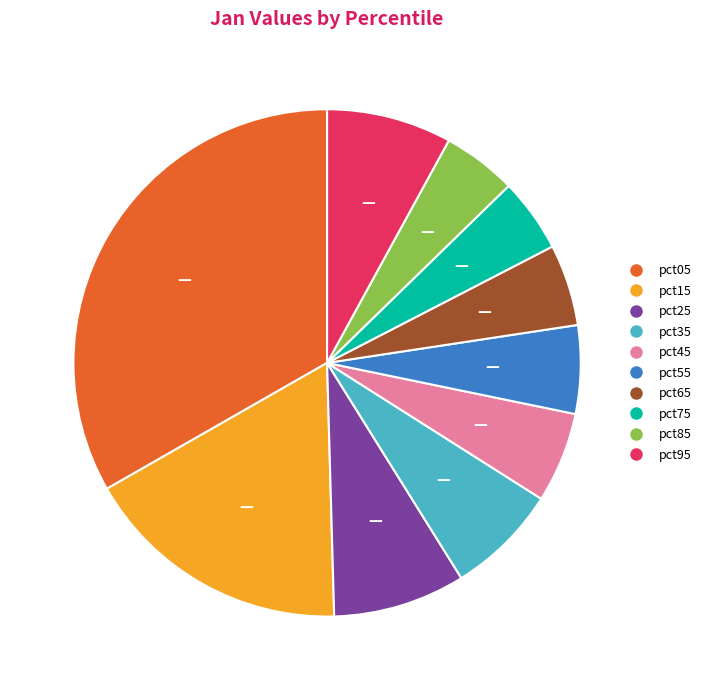

Which slice is the largest?

pct05